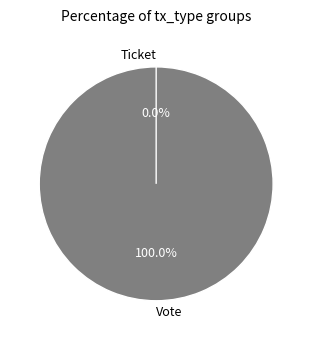

Is there any slice that represents more than half of the pie?

Yes